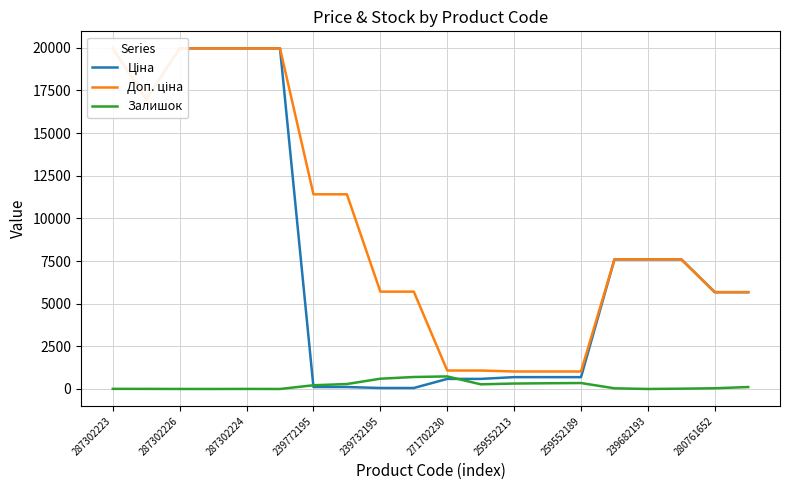

Which series has the largest range (max minus min)?

Ціна